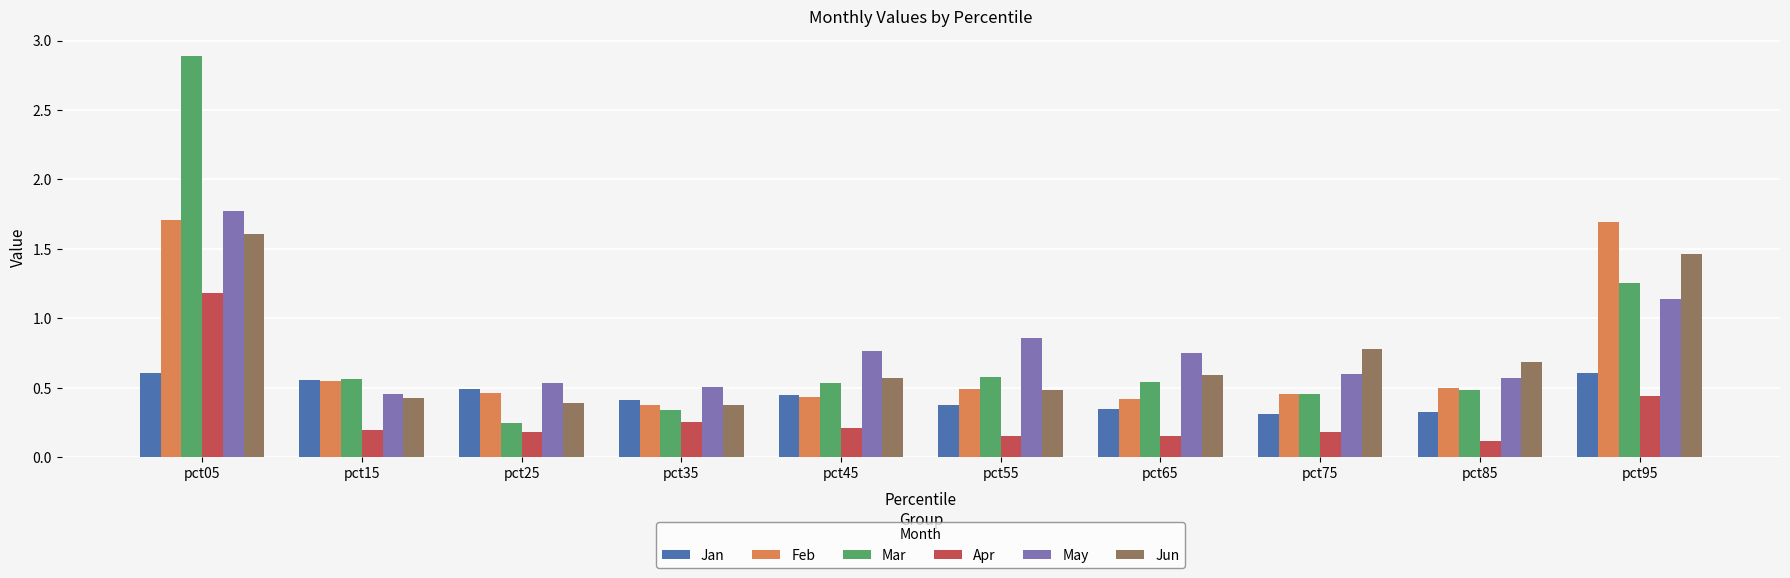

What is the total value across all series at pct25?

2.3